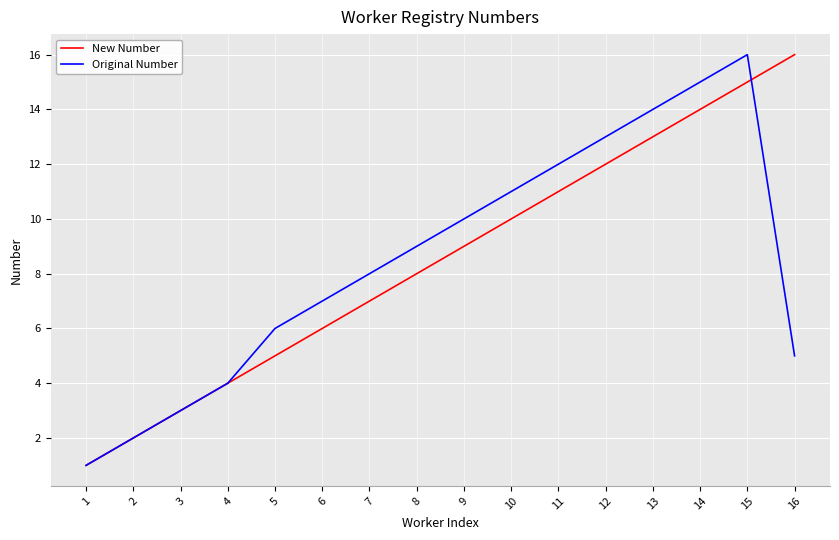

Is the value of Original Number at 12 greater than the value of New Number at 11?

Yes